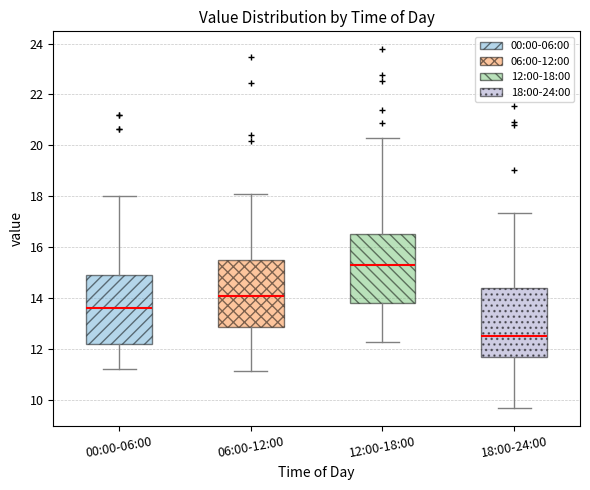

Reading left to right, transcribe this box plot: for each box, give where its median line is, the range the box spans, and where its two whiskers end, as read against the y-axis. The values are not printed on the chart, so give them approximately, as read against the axis.

00:00-06:00: median 13.6, box 12.2 to 15.0, whiskers 11.2 to 18.0
06:00-12:00: median 14.0, box 12.8 to 15.6, whiskers 11.2 to 18.0
12:00-18:00: median 15.4, box 13.8 to 16.6, whiskers 12.2 to 20.4
18:00-24:00: median 12.6, box 11.6 to 14.4, whiskers 9.6 to 17.4